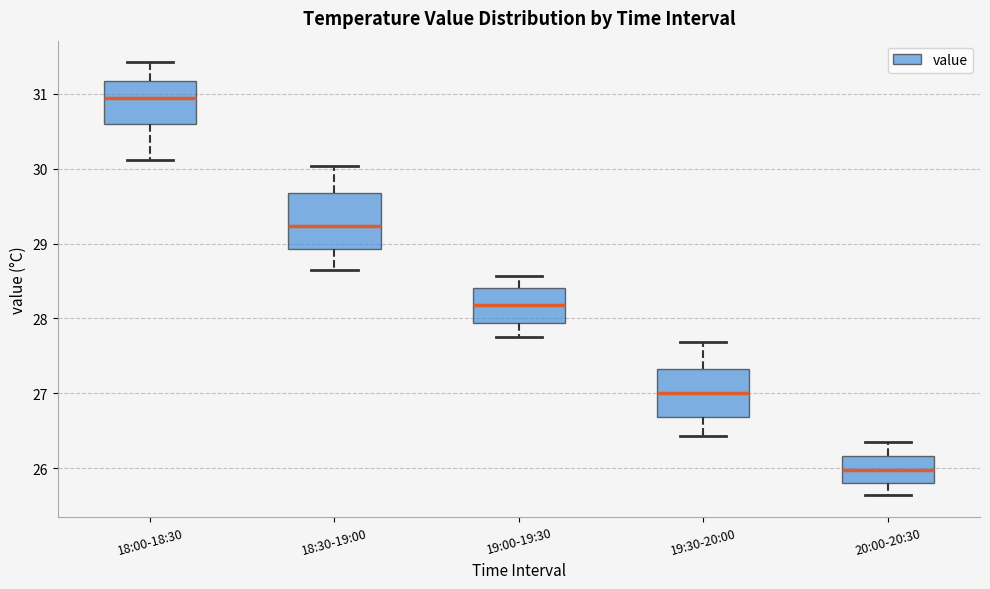

Where is the upper edge of the box for 18:00-18:30 on the y-axis? The values are not printed on the chart, so give them approximately, as read against the axis.

31.2